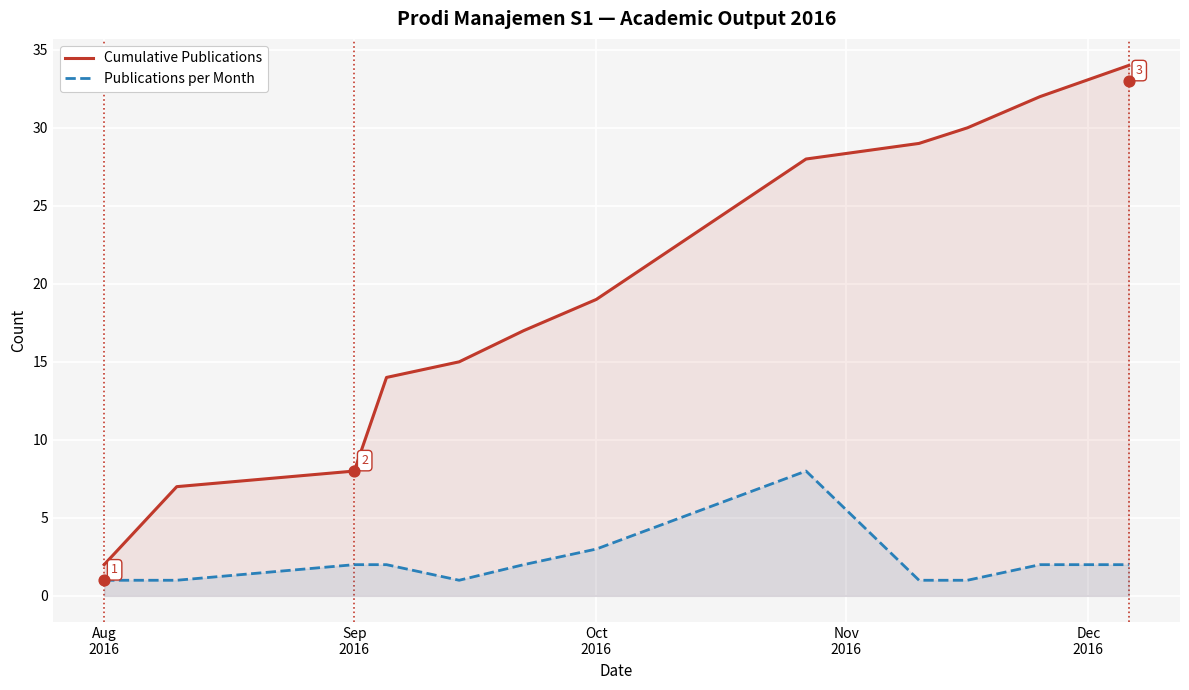

Which series contains the highest Y value?

Cumulative Publications